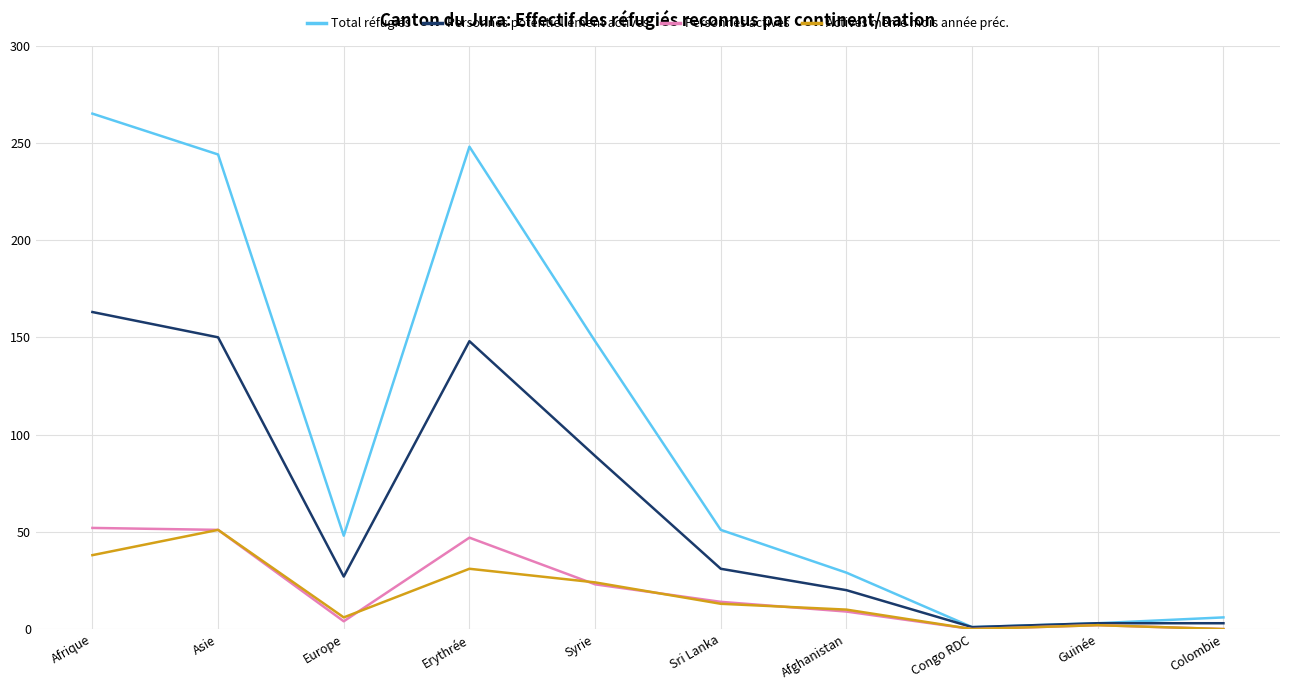

What is the maximum value for Personnes actives?

52